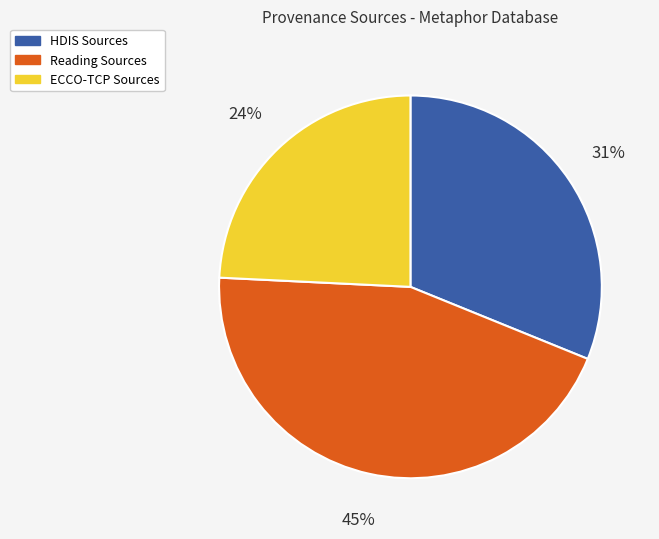

To the nearest percent, what percentage of the pie is ECCO-TCP Sources?

24%